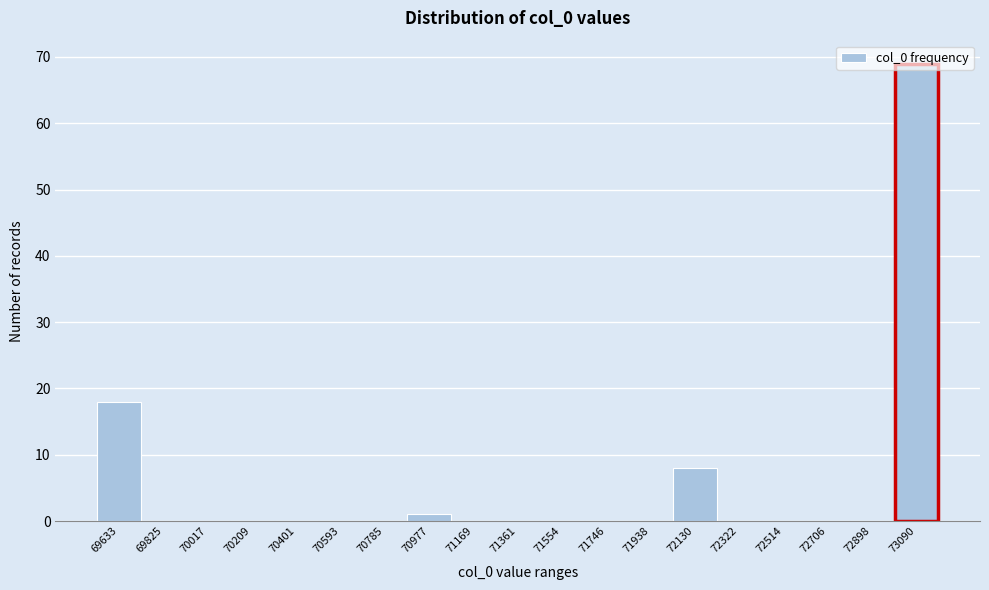

What is the sum of the values at 69633 and 69825?

18